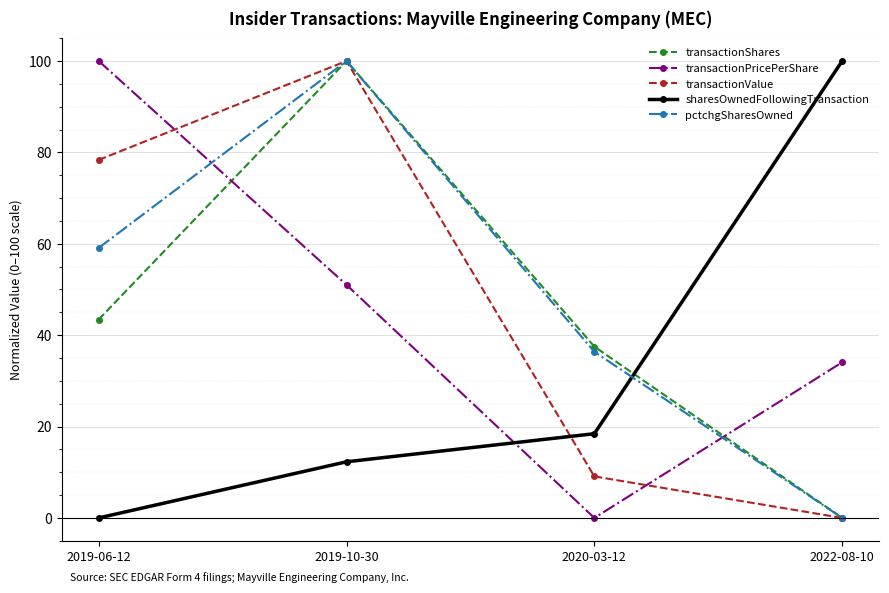

What is the sum of the transactionShares values at 2022-08-10 and 2019-10-30?

100.0